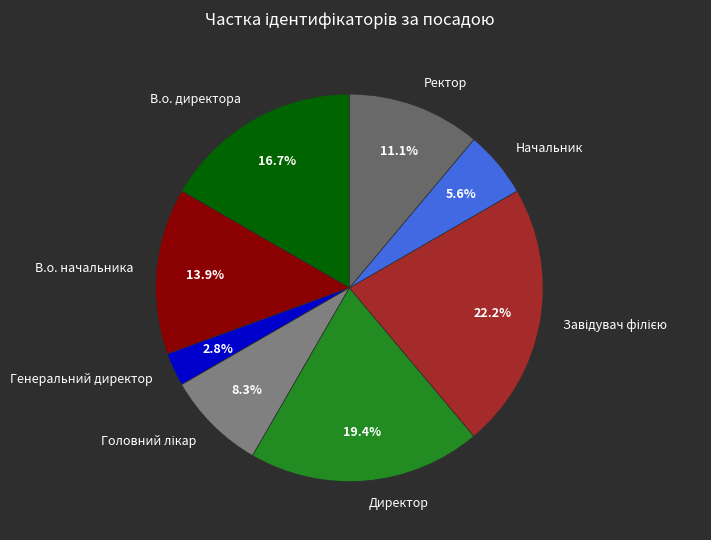

Which category has the smallest portion of the pie?

Генеральний директор